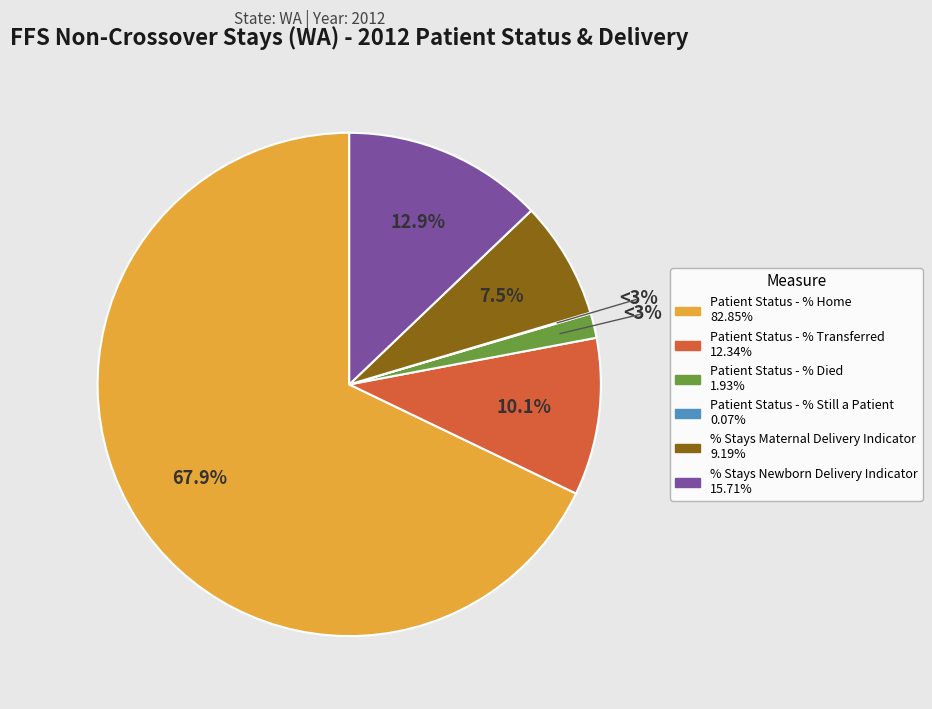

Does any single category account for the majority?

Yes